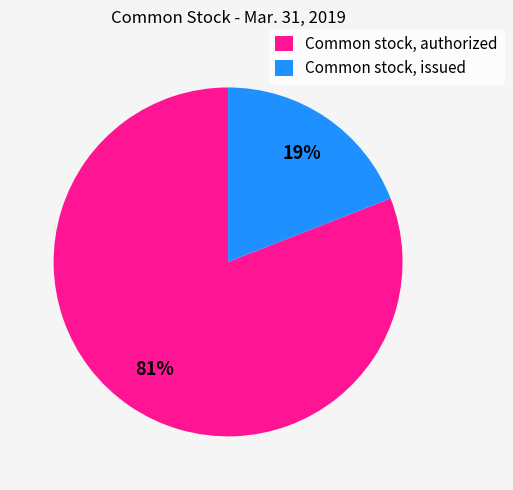

Which slice is the largest?

Common stock, authorized